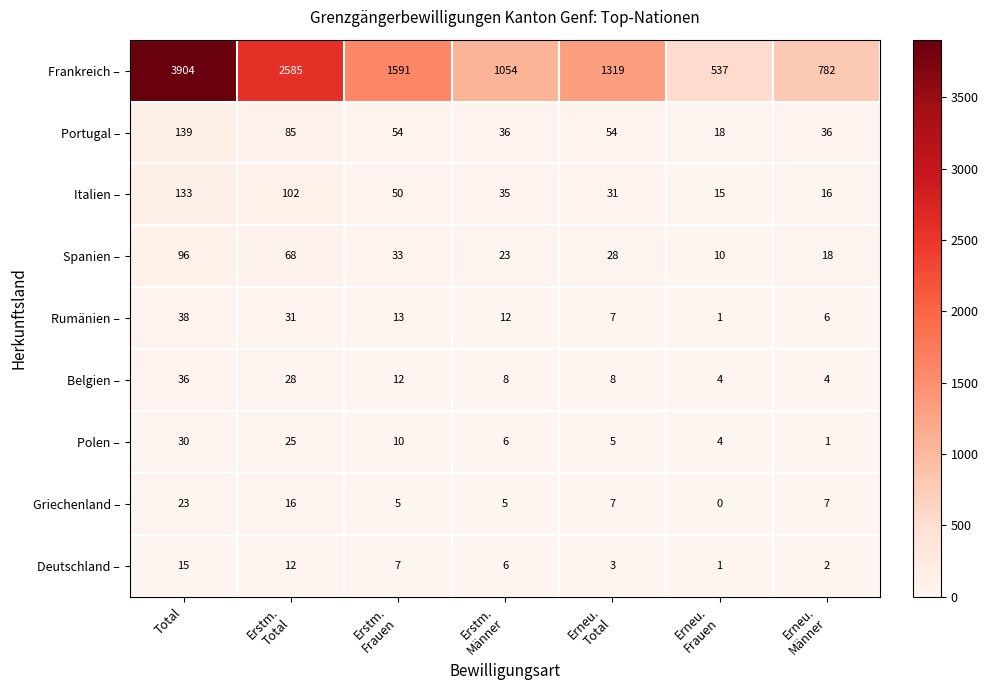

What value does the Frankreich – series have at Total?

3904